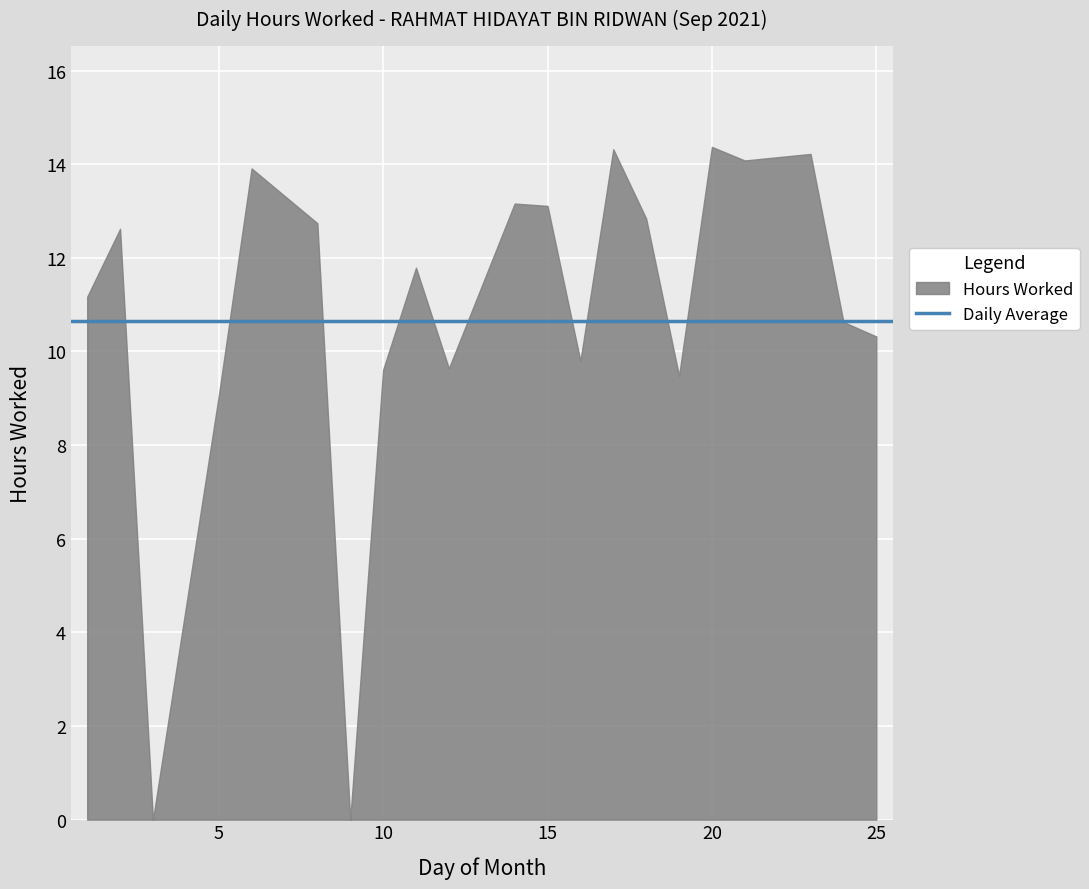

Is it true that the value at 2 is 12.6?

True